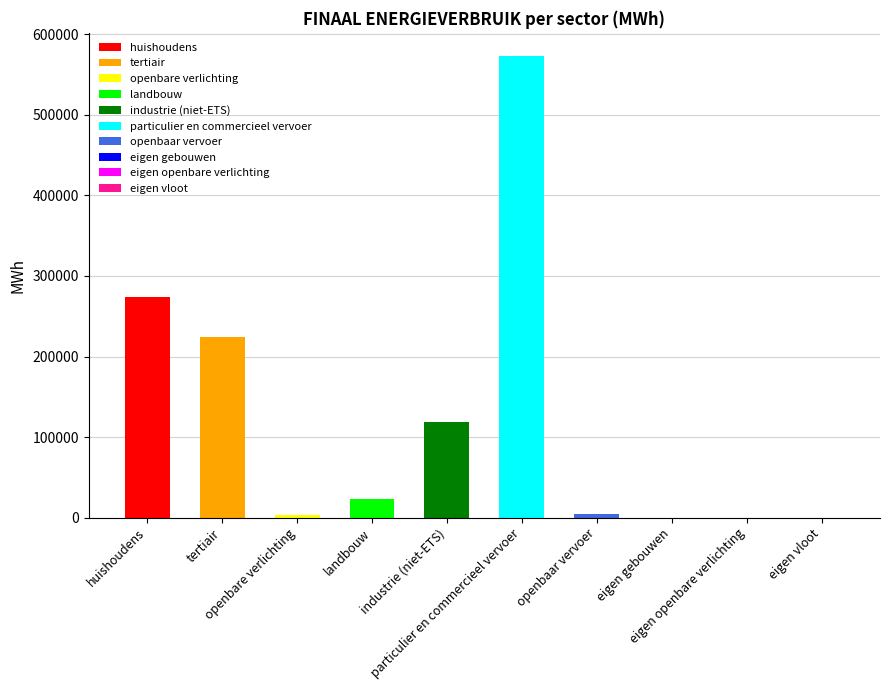

What is the highest value of the Totaal series?

573313.8